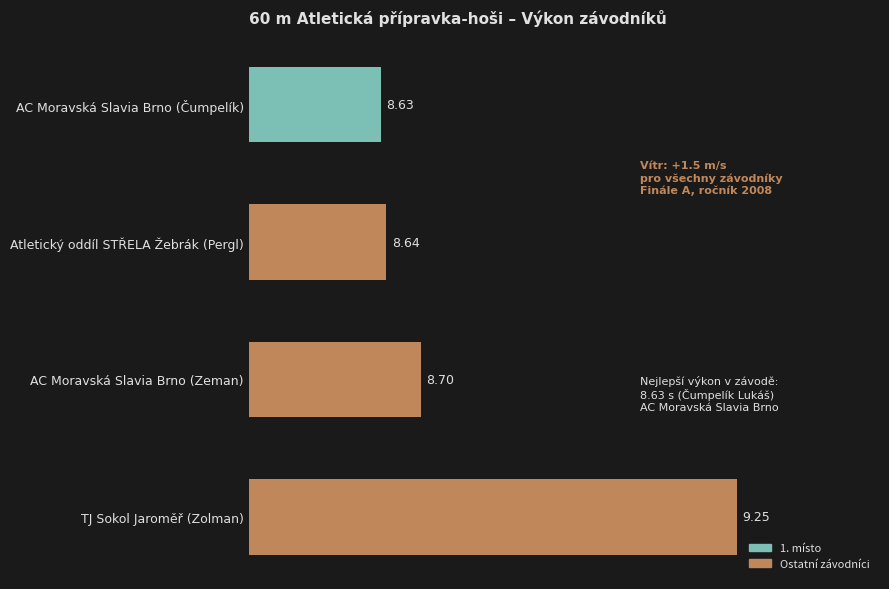

What is the label of the 1st bar from the top?

AC Moravská Slavia Brno (Čumpelík)